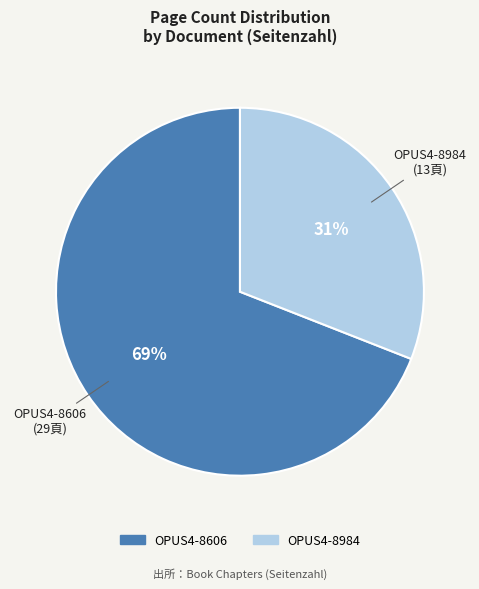

Between OPUS4-8984 and OPUS4-8606, which is larger?

OPUS4-8606